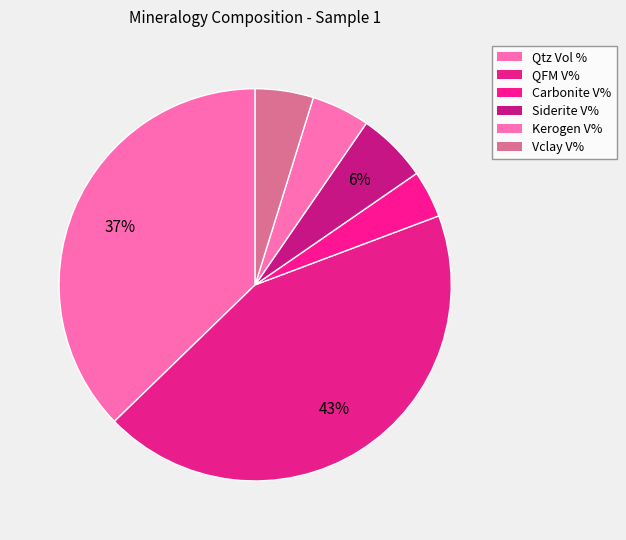

What is the total percentage of QFM V% and Vclay V%?

48.3%